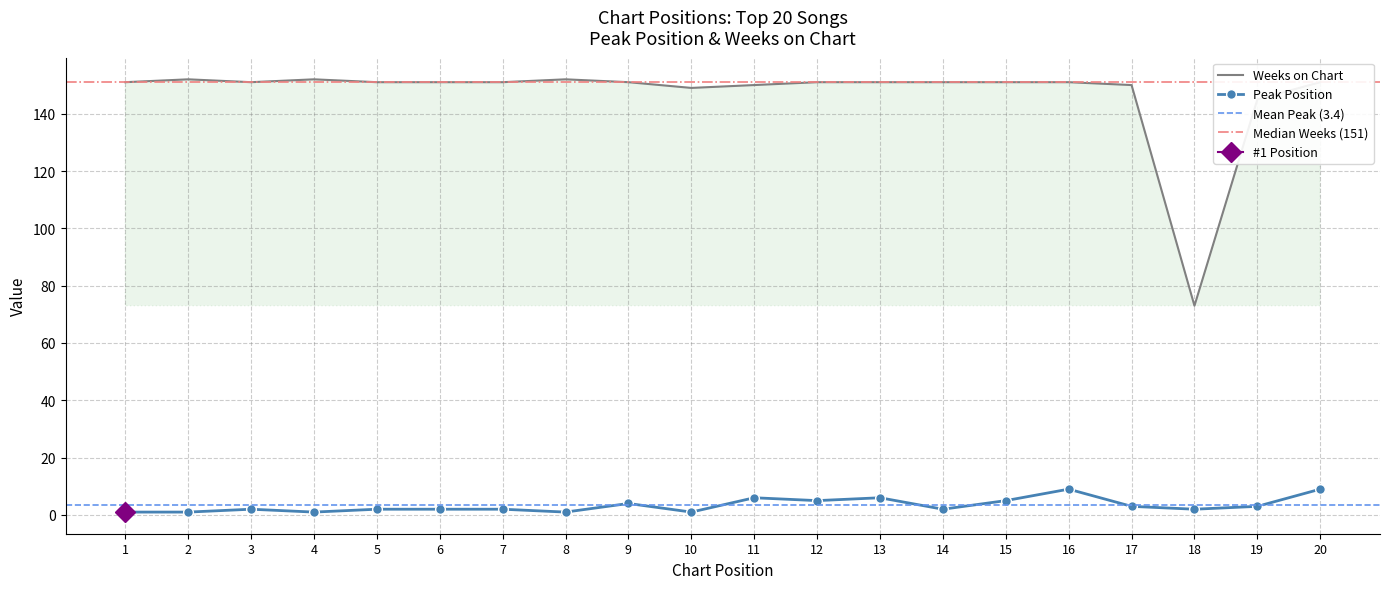

What is the difference between the Peak Position values at 18 and 4?

1